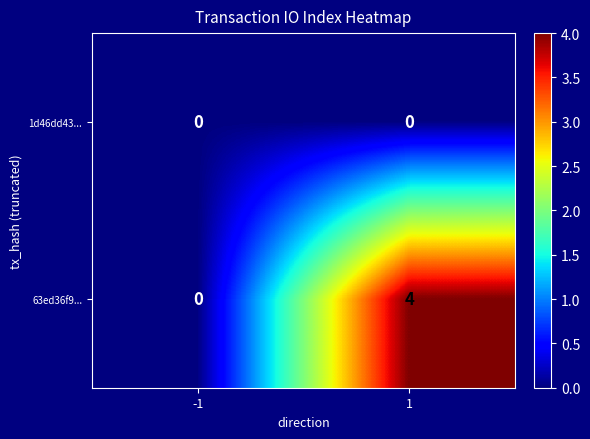

At 1, list the series in order from smallest to largest.

1d46dd43..., 63ed36f9...